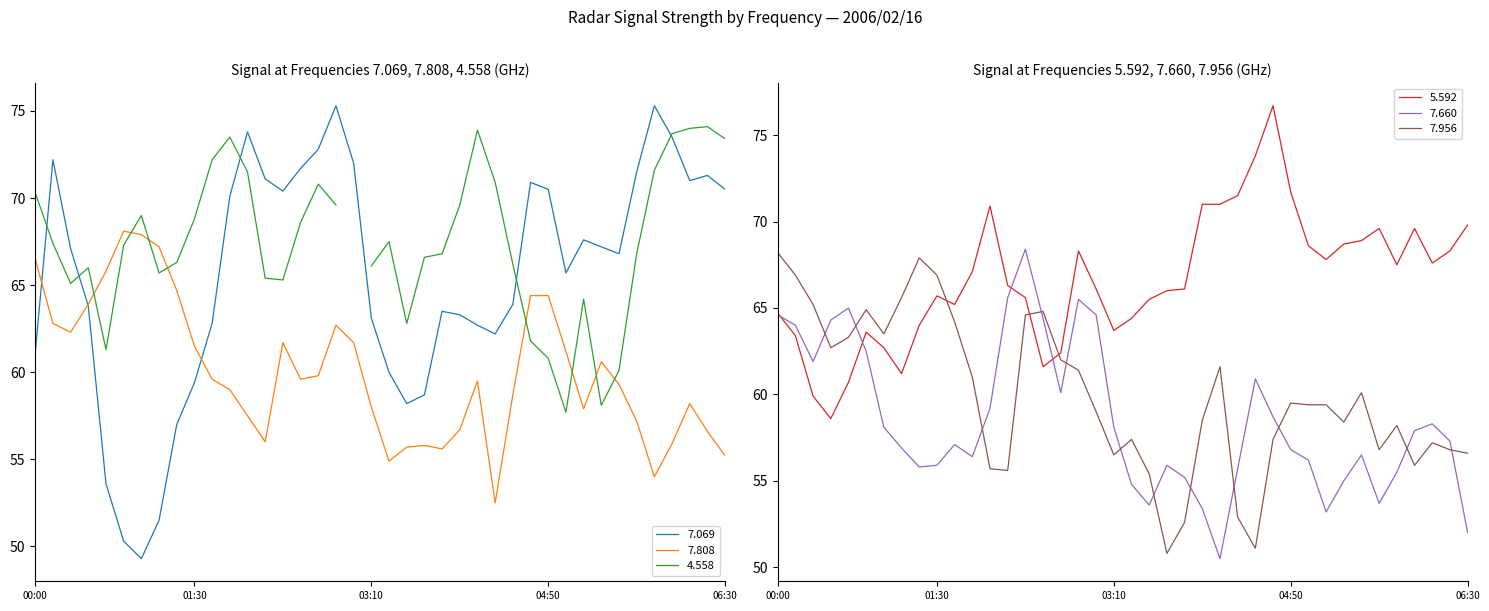

What is the label of the 5th point from the right?

2006/02/16 05:50